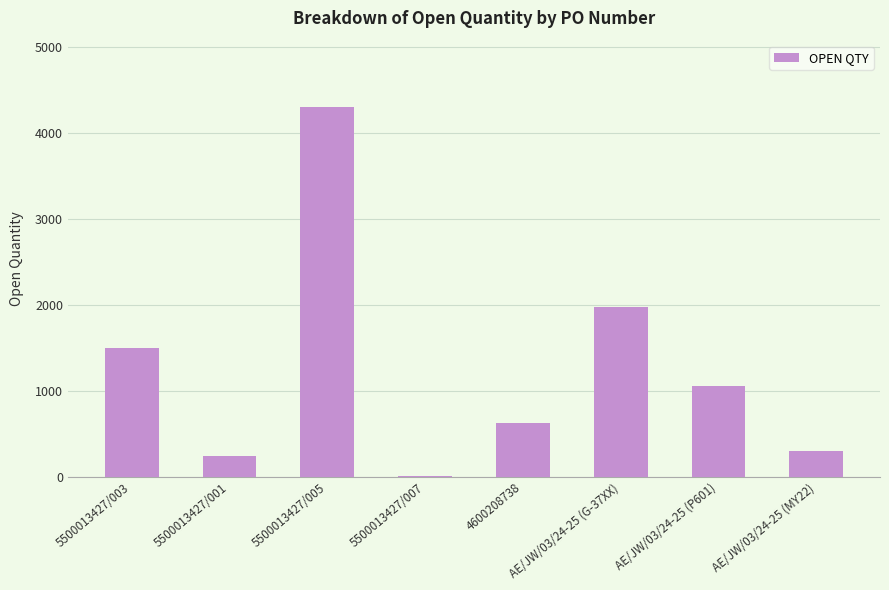

Where is the data nearest to the value 2152?

AE/JW/03/24-25 (G-37XX)